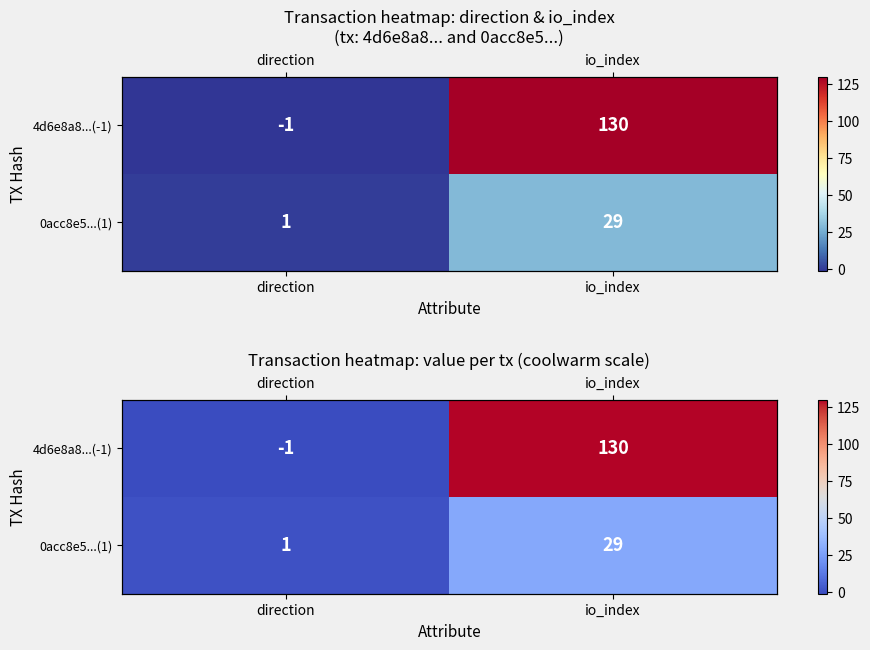

Which category has the lowest value across all series?

direction